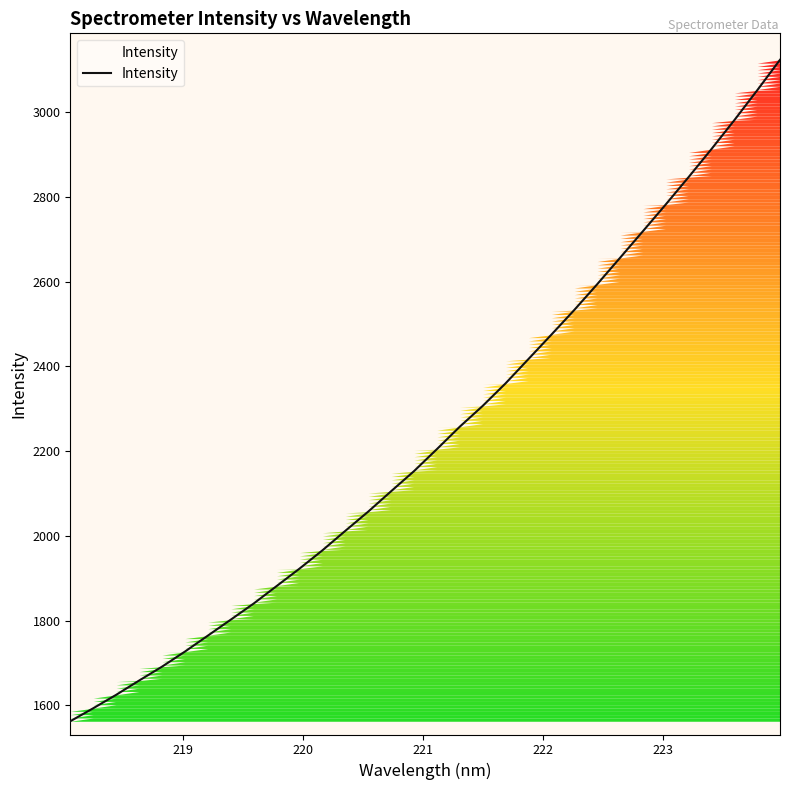

What is the smallest value displayed?

1562.5